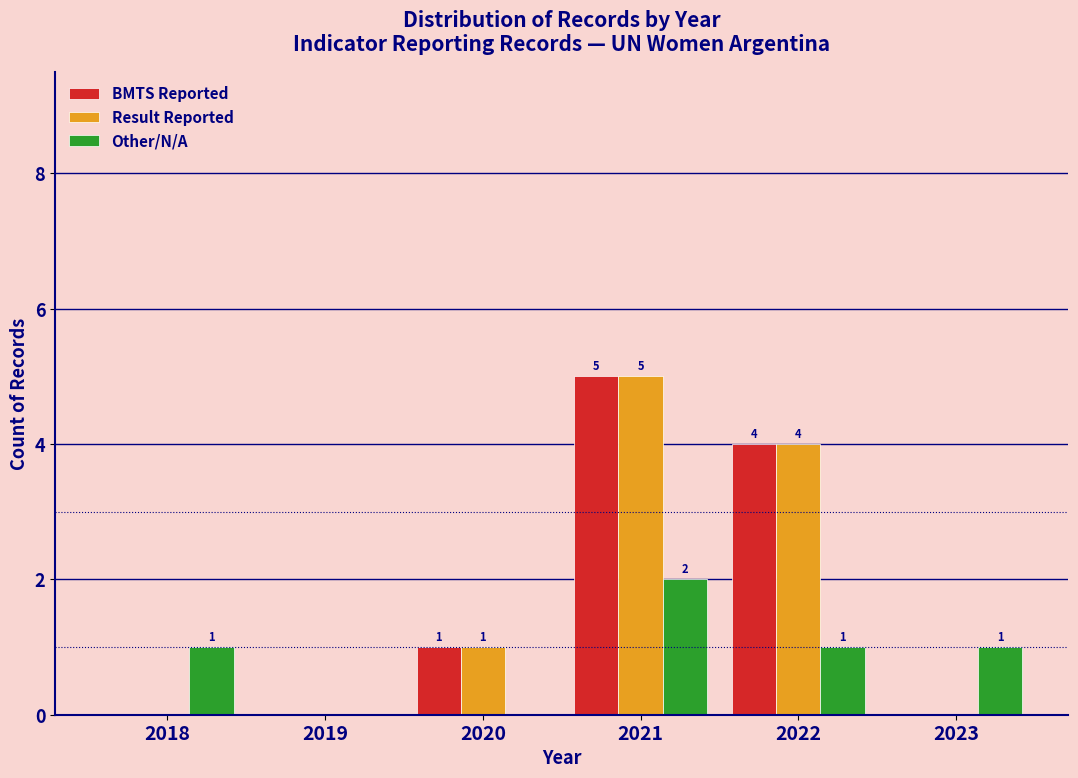

Reading left to right, extract all data points from this chart.

BMTS Reported: 2018=0	2019=0	2020=1	2021=5	2022=4	2023=0
Result Reported: 2018=0	2019=0	2020=1	2021=5	2022=4	2023=0
Other/N/A: 2018=1	2019=0	2020=0	2021=2	2022=1	2023=1